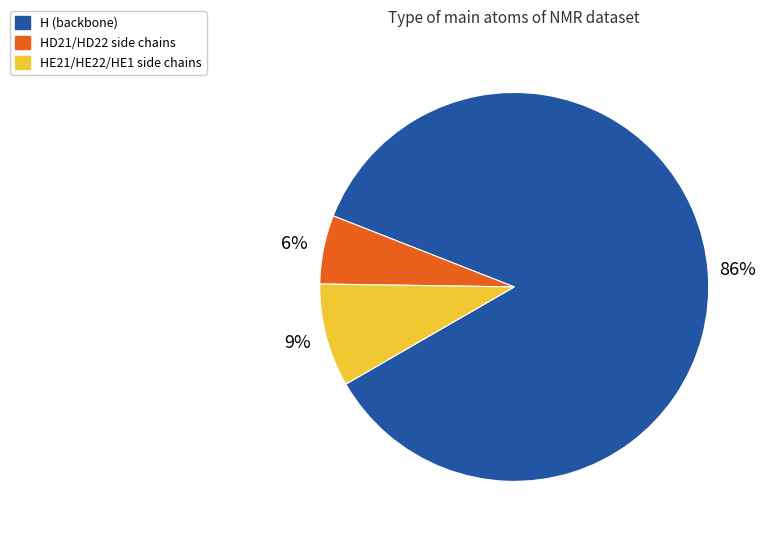

Count the number of slices in the pie.

3